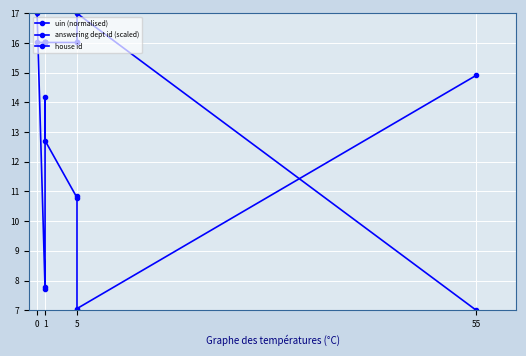

What is the sum of all answering dept id (scaled) values?

153.1